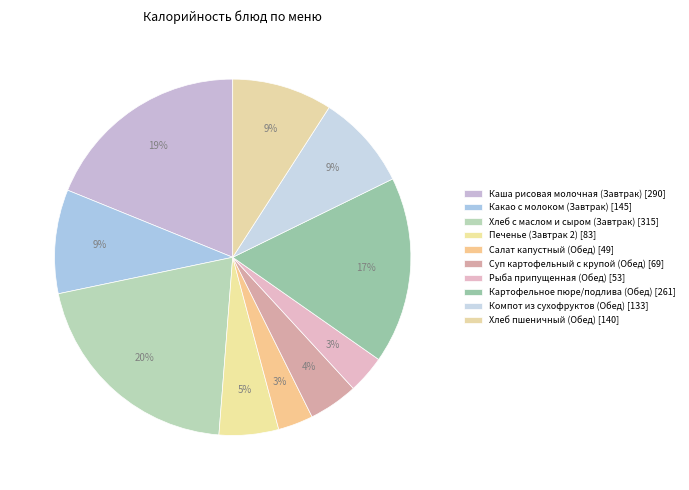

Which slice is the smallest?

Салат капустный (Обед)